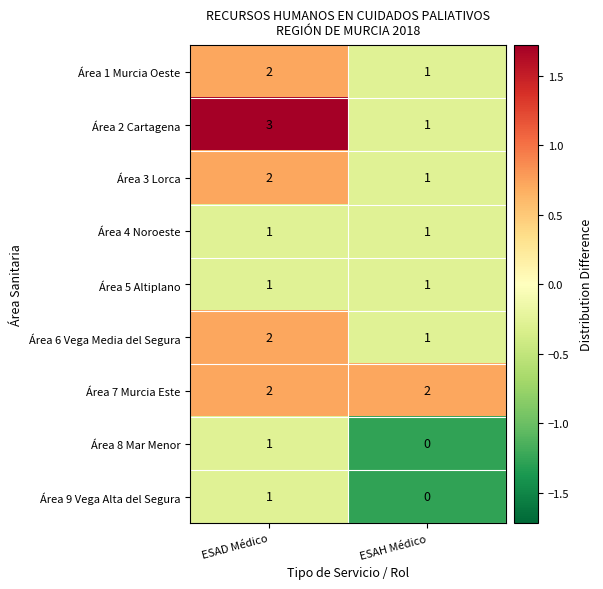

What is the sum of all Área 2 Cartagena values?

4